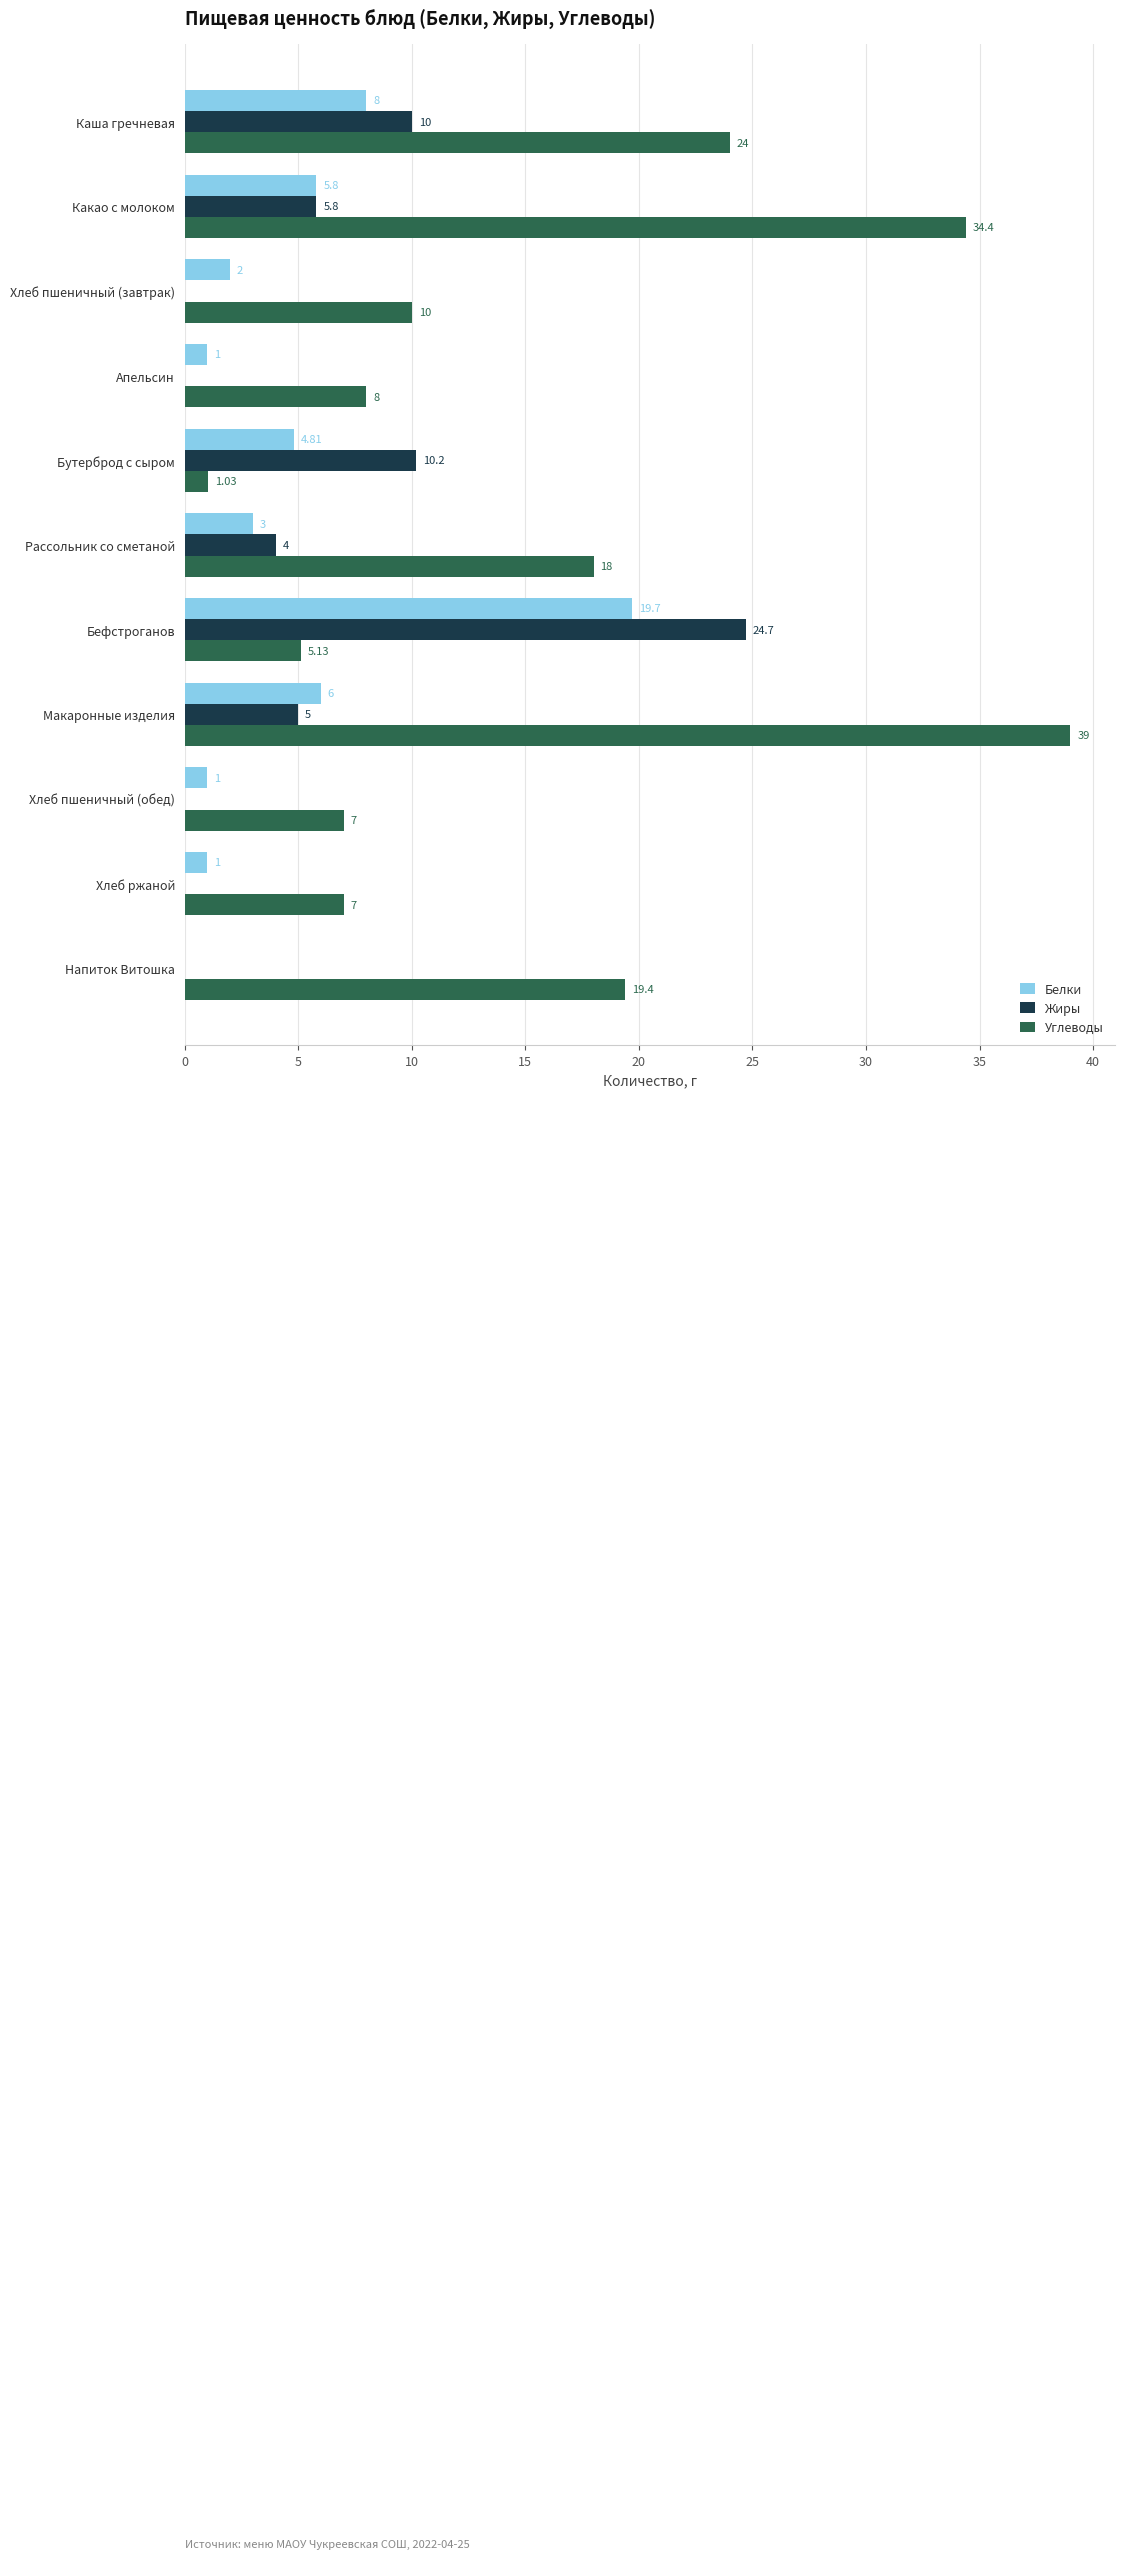

At which label is Жиры closest to 12?

Бутерброд с сыром